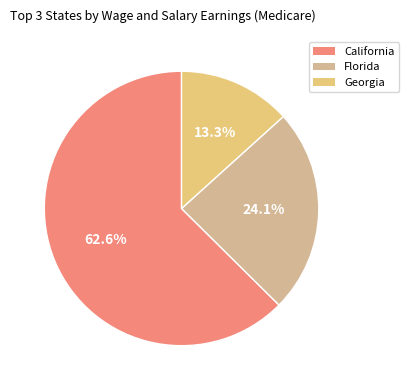

Which category has the biggest portion of the pie?

California